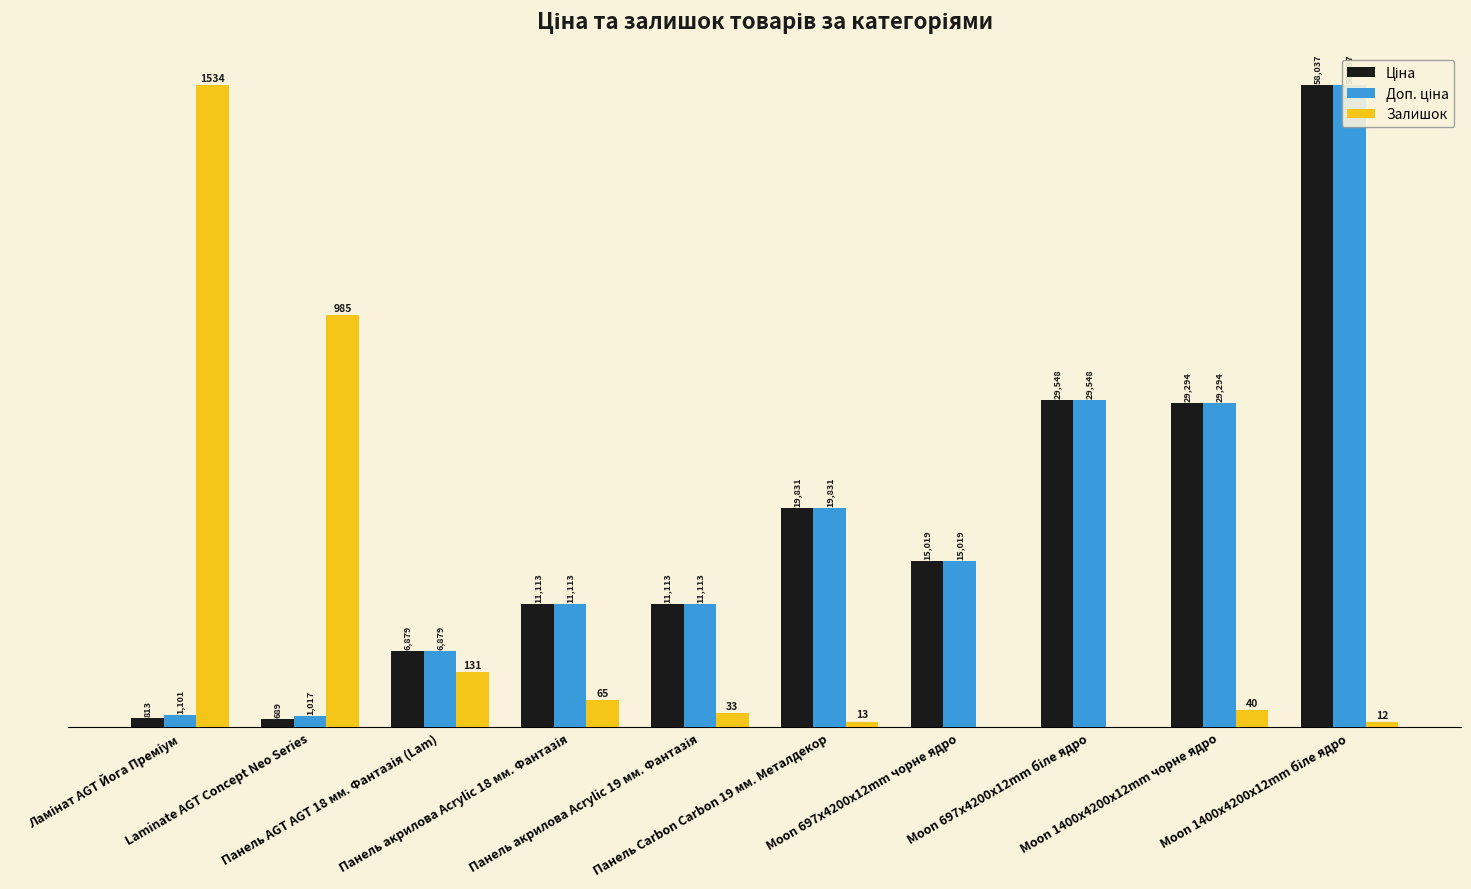

What is the sum of the Залишок values at Панель AGT AGT 18 мм. Фантазія (Lam) and Laminate AGT Concept Neo Series?

1116.0